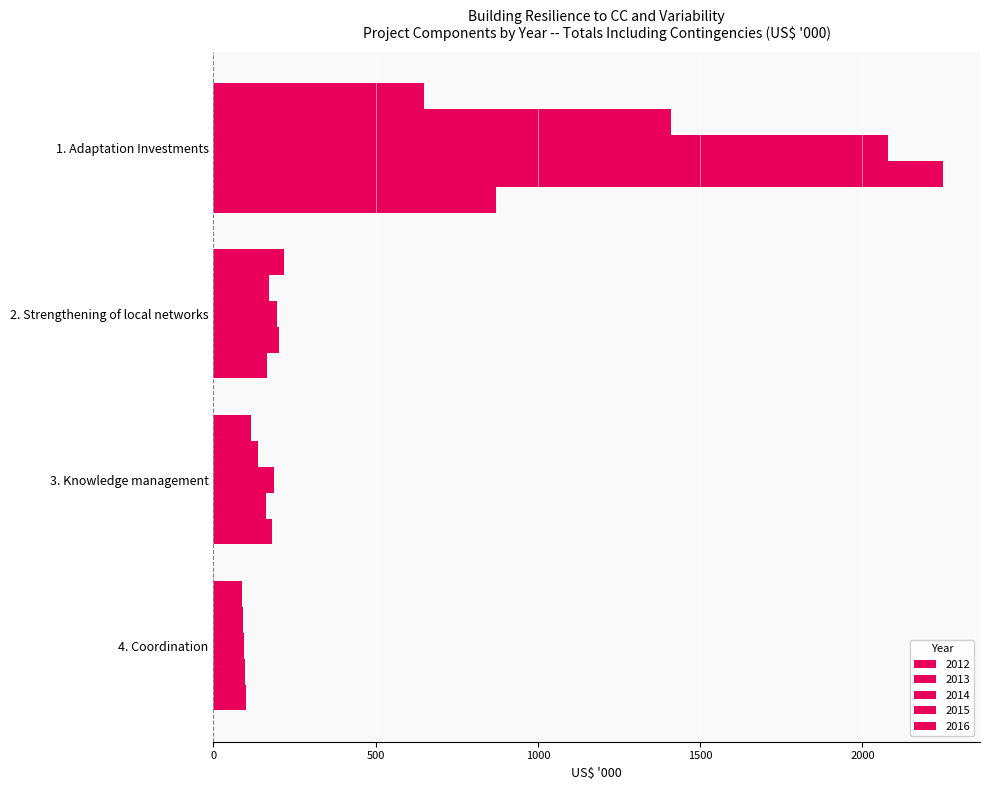

Where does the 2015 series first go above 201?

1. Adaptation Investments